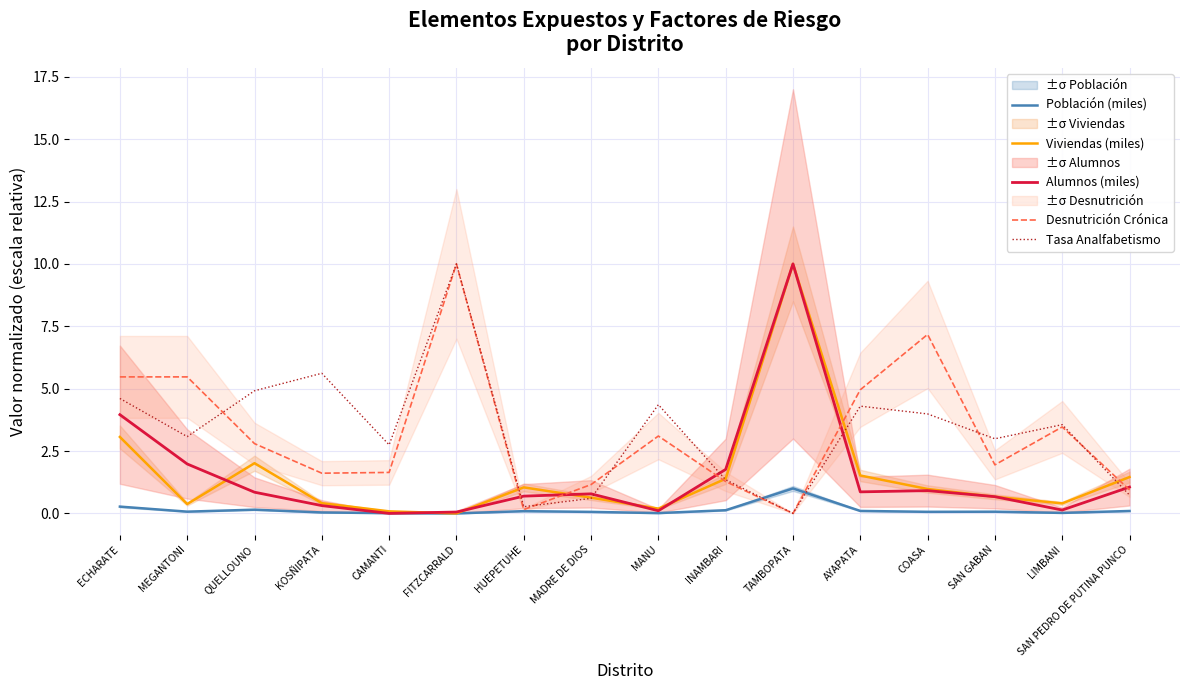

Which series has the widest spread of values?

Viviendas (miles)